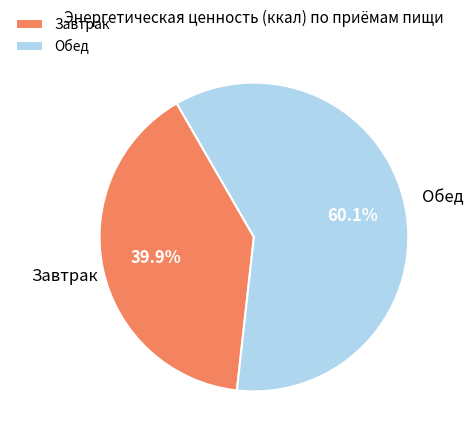

Which slice represents more than half of the pie?

Обед